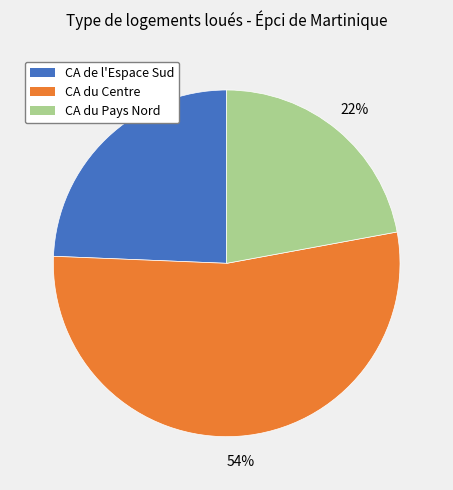

How many segments does this pie chart have?

3